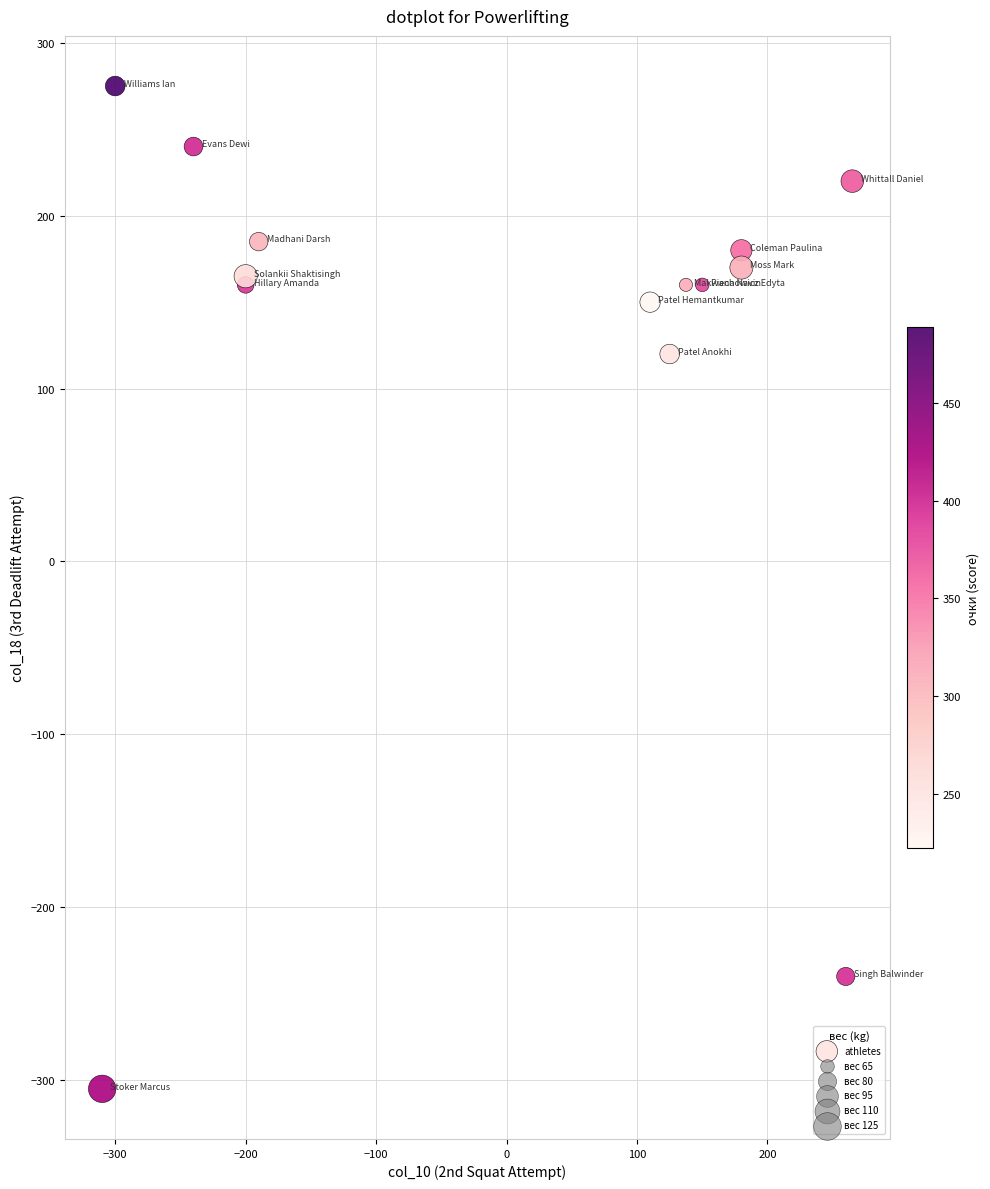

What Y value in the scatter plot is closest to -15?

120